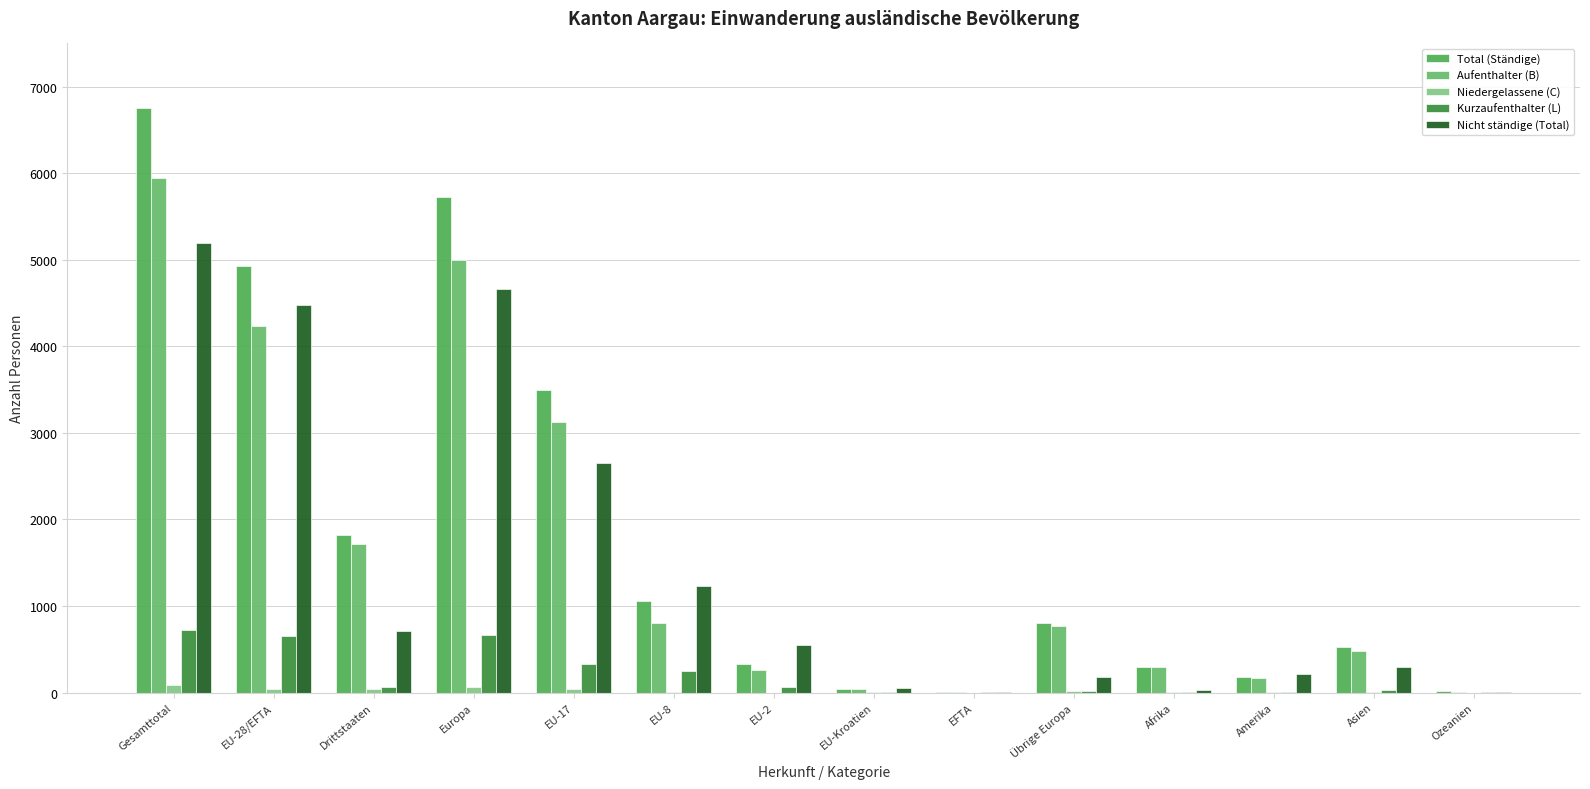

True or false: Niedergelassene (C) has a value of 118 at Gesamttotal.

False